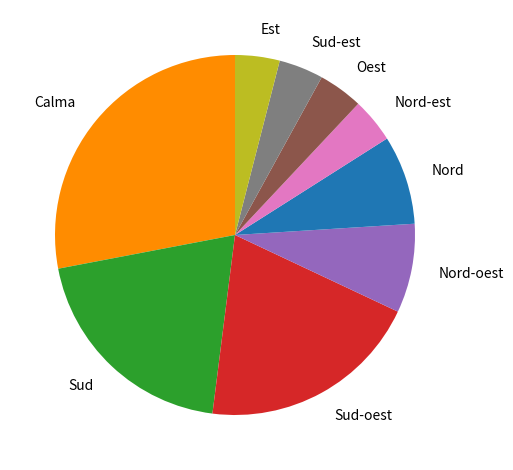

Is it true that Calma is 28% of the pie?

True